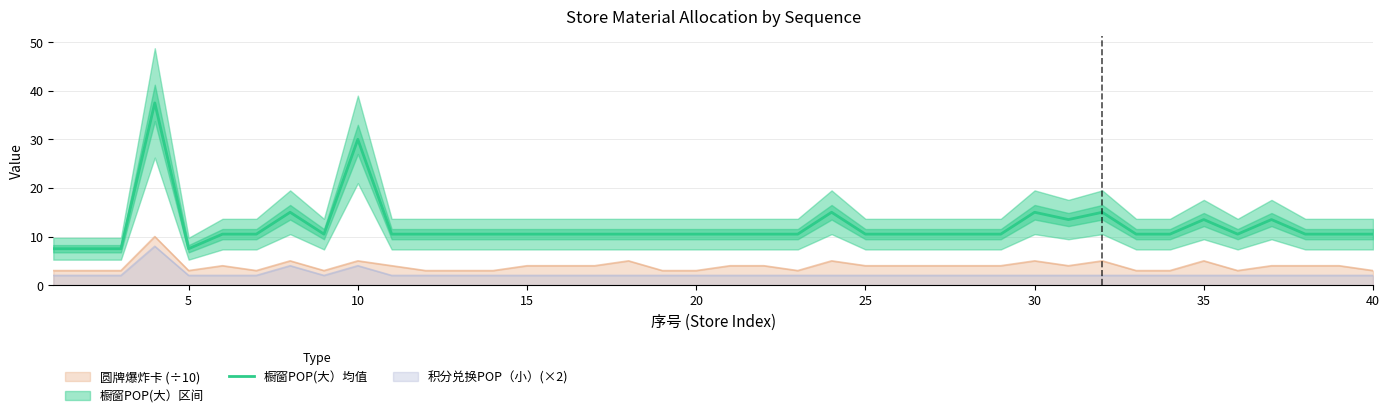

What is the greatest value displayed?

37.5